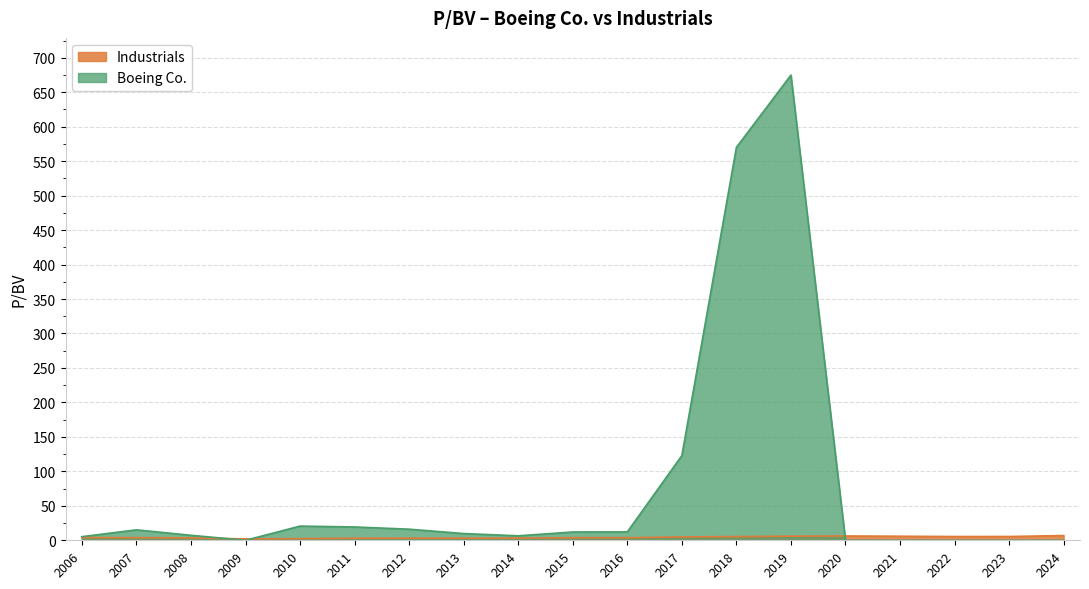

Reading right to left, extract all data points from this chart.

Industrials: 2024=6.8	2023=5.5	2022=5.4	2021=5.9	2020=6.3	2019=6.0	2018=5.4	2017=4.9	2016=3.7	2015=3.7	2014=3.1	2013=3.1	2012=3.1	2011=3.0	2010=2.4	2009=2.0	2008=3.5	2007=3.8	2006=4.0
Boeing Co.: 2024=0.0	2023=0.0	2022=0.0	2021=0.0	2020=0.0	2019=674.8	2018=569.9	2017=122.8	2016=12.2	2015=12.0	2014=6.5	2013=9.8	2012=16.1	2011=19.3	2010=20.6	2009=0.0	2008=7.2	2007=15.2	2006=5.3